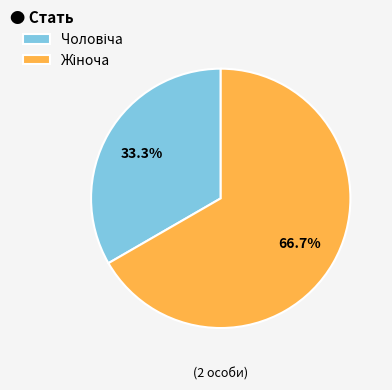

Is there a majority slice in this chart?

Yes